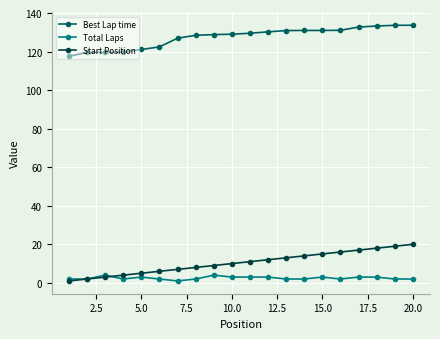

What is the value of the Best Lap time point at the 6th from the left?

122.4